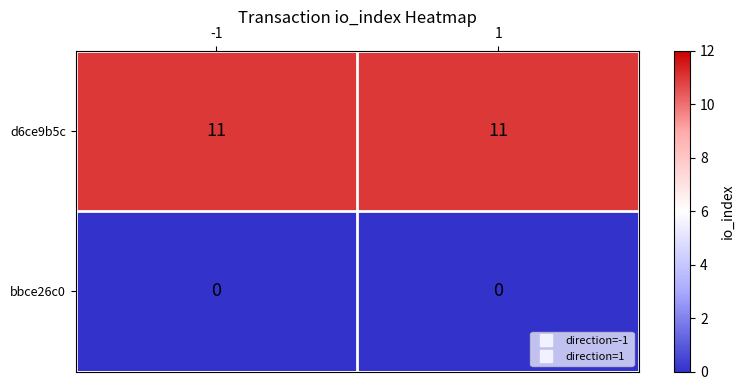

The value of bbce26c0 at -1 is 0. True or false?

True